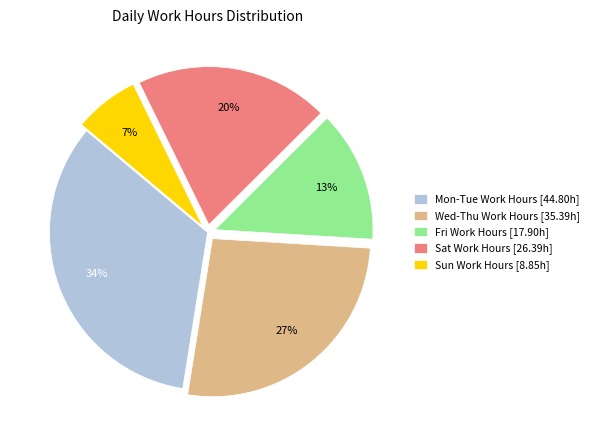

Is the sum of Mon-Tue Work Hours [44.80h] and Sun Work Hours [8.85h] greater than half?

No